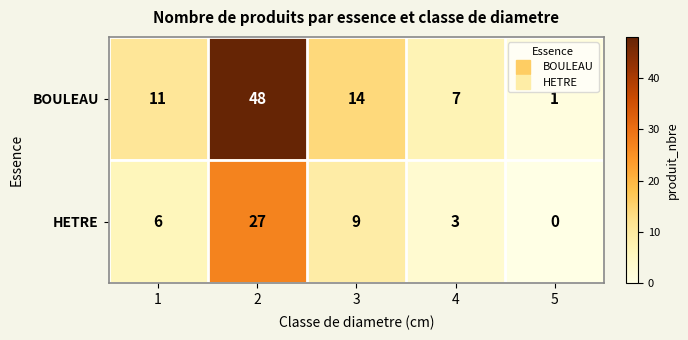

True or false: HETRE has a value of 27 at 2.

True